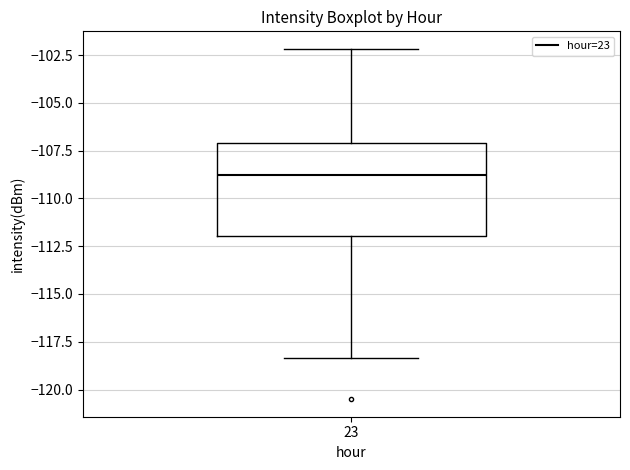

Read this box plot against the y-axis: the position of the median line, the range covered by the box, and the ends of both whiskers. The values are not printed on the chart, so give them approximately, as read against the axis.

median -109.0, box -112.0 to -107.0, whiskers -118.5 to -102.0